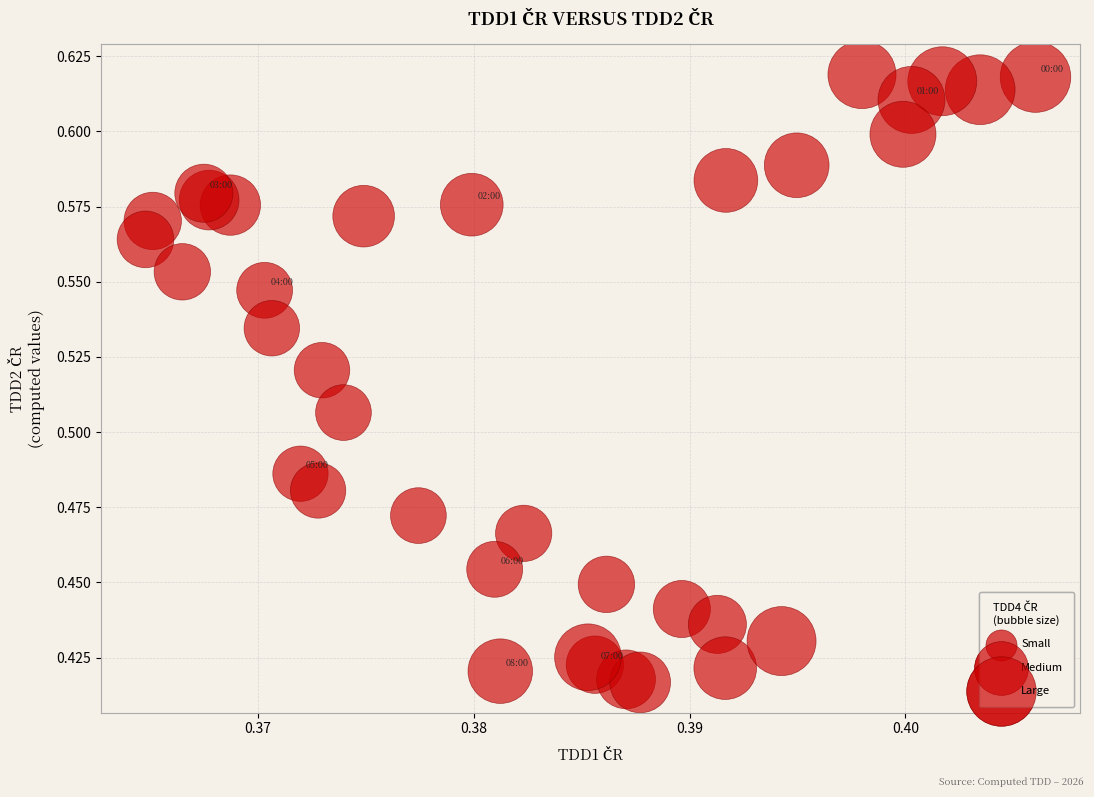

How many data points are displayed?

35